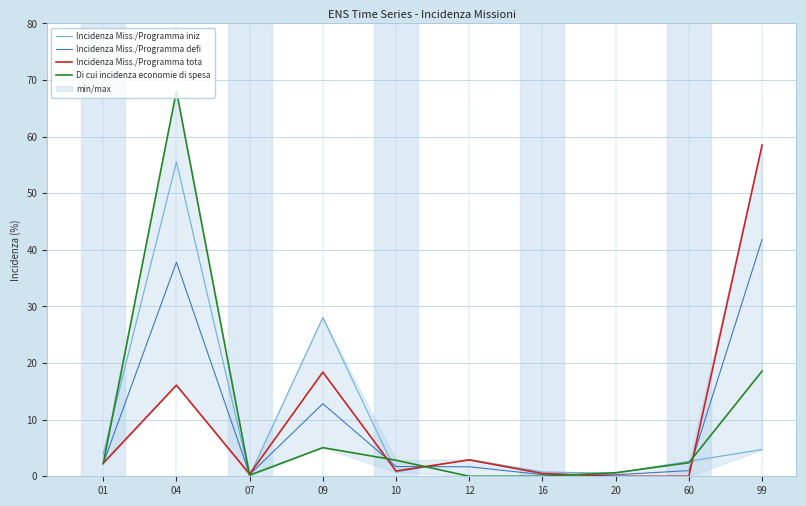

Does the chart display data point markers on the line(s)?

No